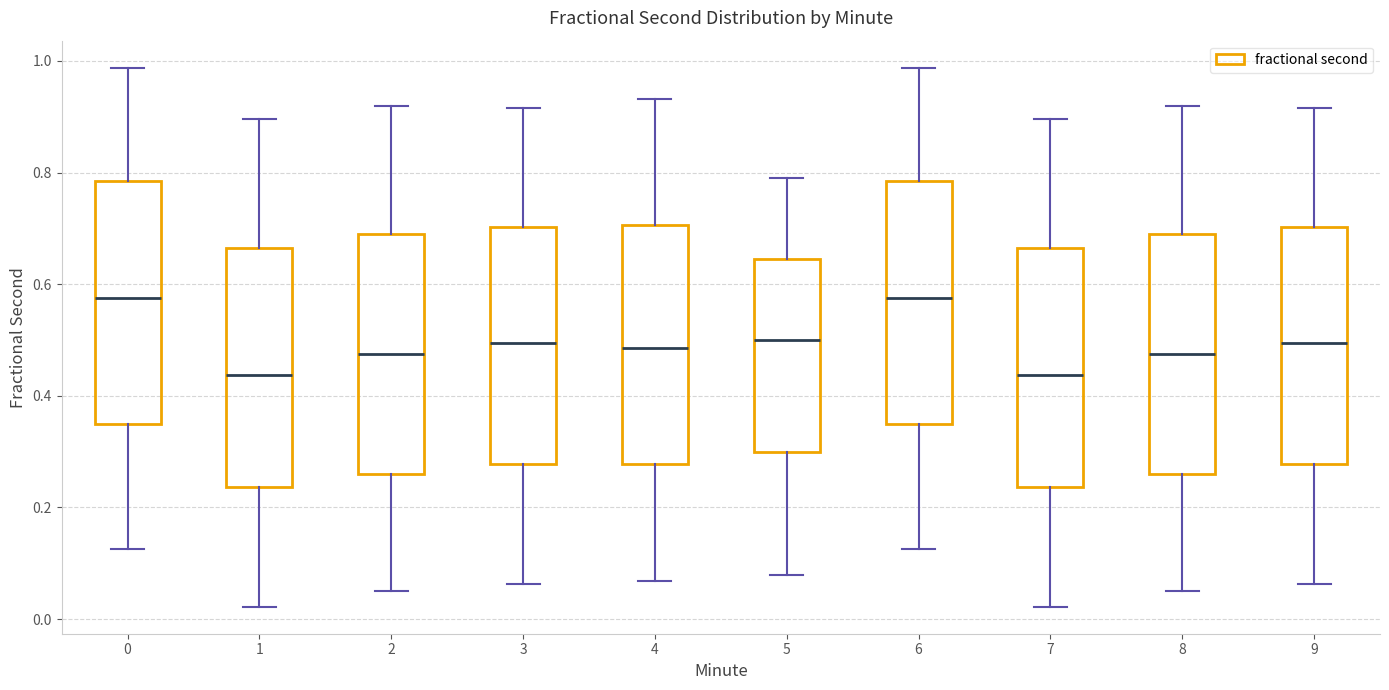

Reading left to right, read every box against the y-axis: the position of its median line, the range the box covers, and the ends of its whiskers. The values are not printed on the chart, so give them approximately, as read against the axis.

0: median 0.58, box 0.34 to 0.78, whiskers 0.12 to 0.98
1: median 0.44, box 0.24 to 0.66, whiskers 0.02 to 0.90
2: median 0.48, box 0.26 to 0.70, whiskers 0.06 to 0.92
3: median 0.50, box 0.28 to 0.70, whiskers 0.06 to 0.92
4: median 0.48, box 0.28 to 0.70, whiskers 0.06 to 0.94
5: median 0.50, box 0.30 to 0.64, whiskers 0.08 to 0.80
6: median 0.58, box 0.34 to 0.78, whiskers 0.12 to 0.98
7: median 0.44, box 0.24 to 0.66, whiskers 0.02 to 0.90
8: median 0.48, box 0.26 to 0.70, whiskers 0.06 to 0.92
9: median 0.50, box 0.28 to 0.70, whiskers 0.06 to 0.92